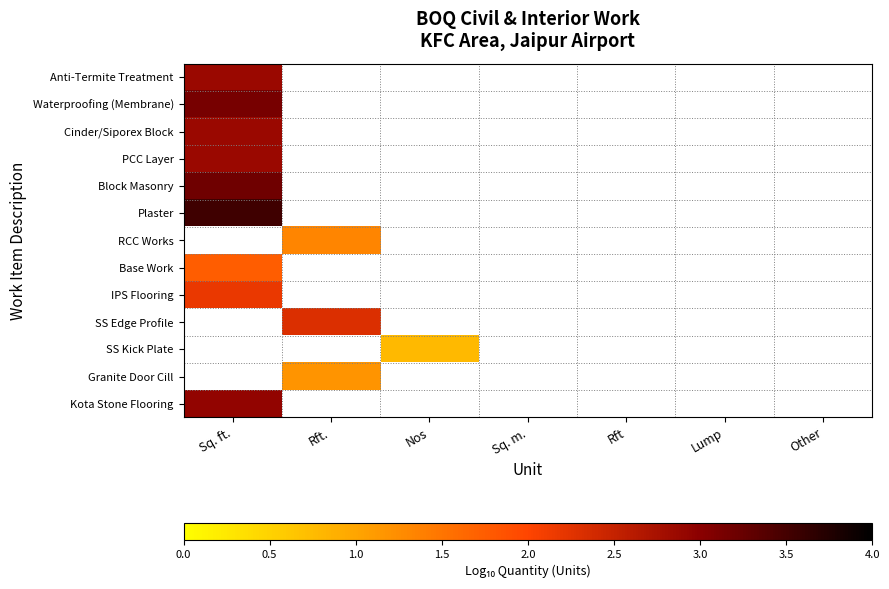

Rank the categories by PCC Layer value from highest to lowest.

Sq. ft., Rft., Nos, Sq. m., Rft, Lump, Other